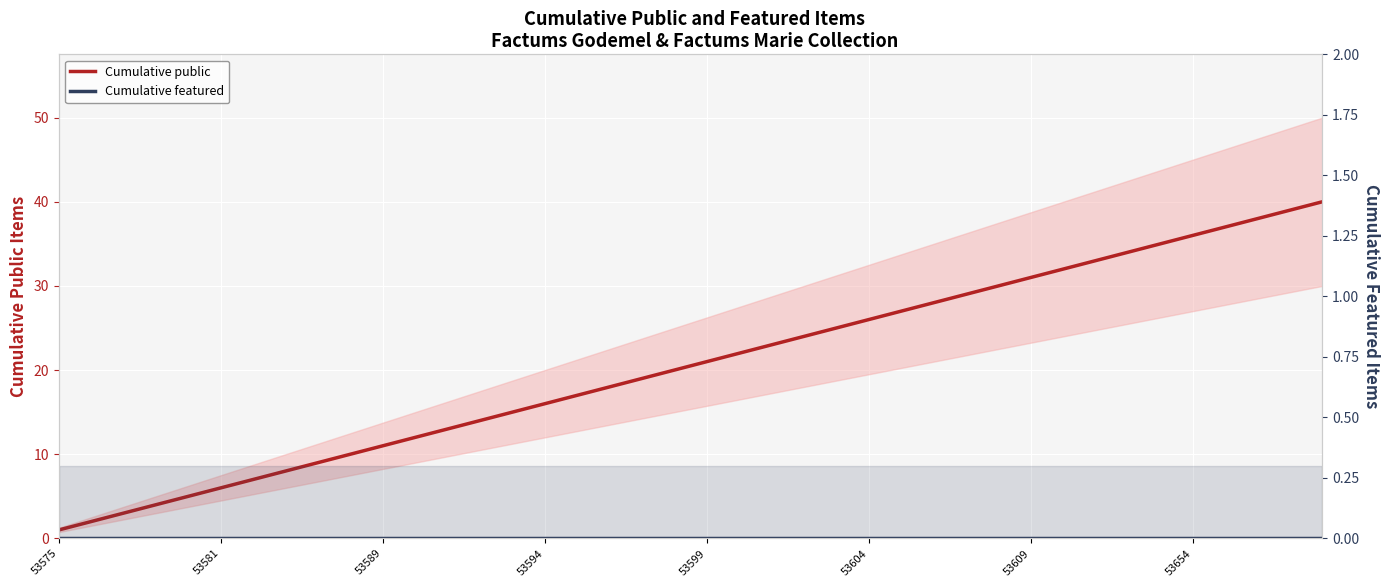

Reading right to left, list all the values displayed in this chart.

Cumulative public: 40	39	38	37	36	35	34	33	32	31	30	29	28	27	26	25	24	23	22	21	20	19	18	17	16	15	14	13	12	11	10	9	8	7	6	5	4	3	2	1
Cumulative featured: 0	0	0	0	0	0	0	0	0	0	0	0	0	0	0	0	0	0	0	0	0	0	0	0	0	0	0	0	0	0	0	0	0	0	0	0	0	0	0	0